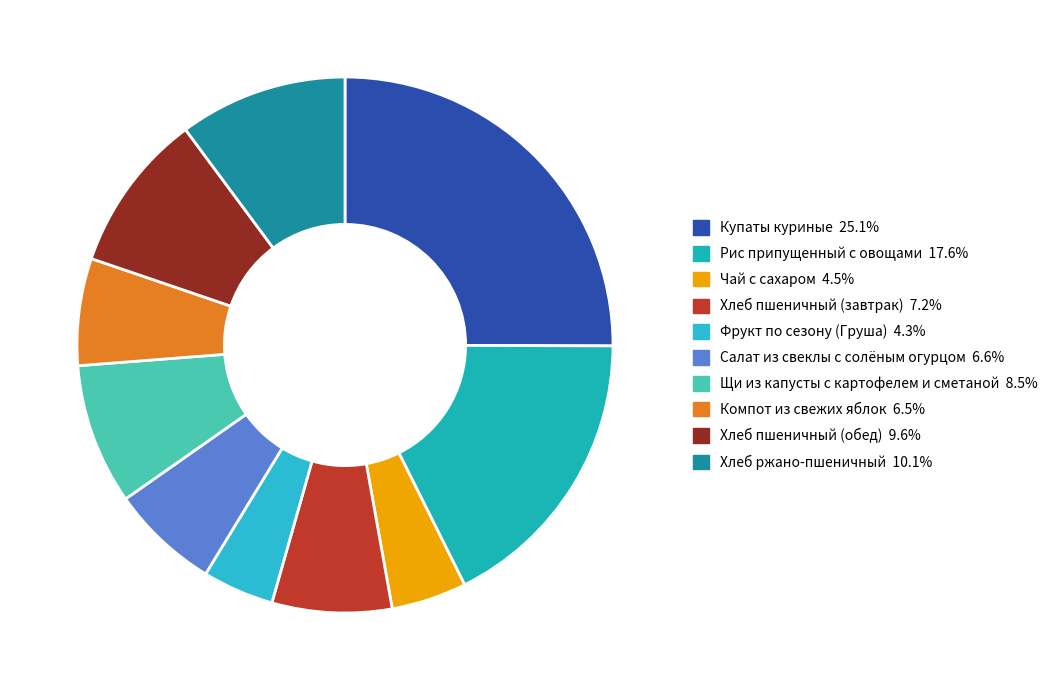

Do Хлеб пшеничный (обед) and Чай с сахаром together represent more than half of the pie?

No